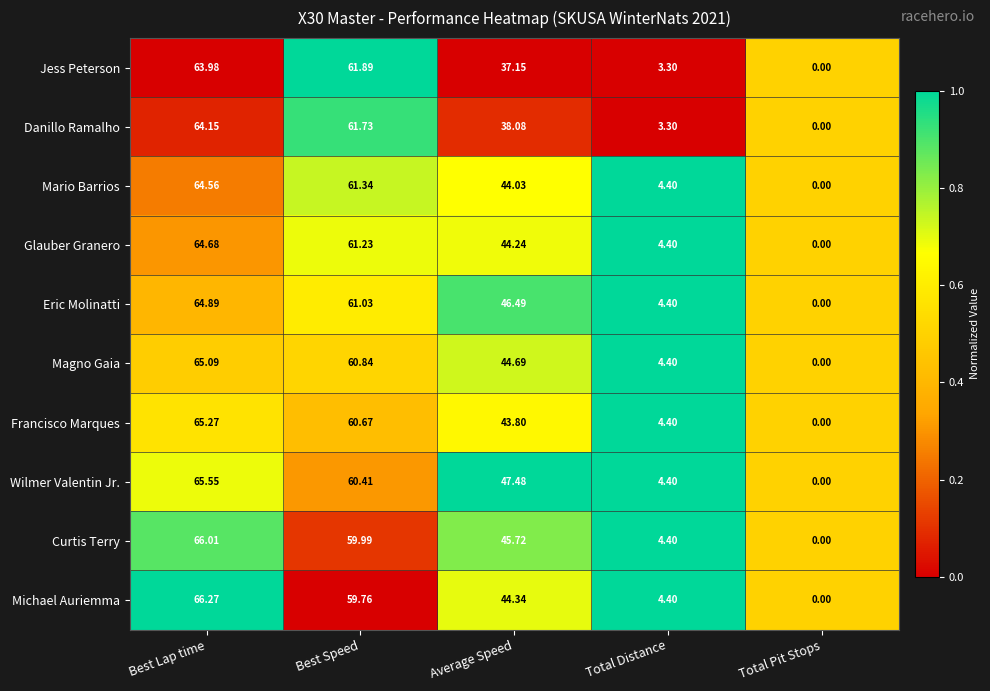

Which series has the widest spread of values?

Michael Auriemma